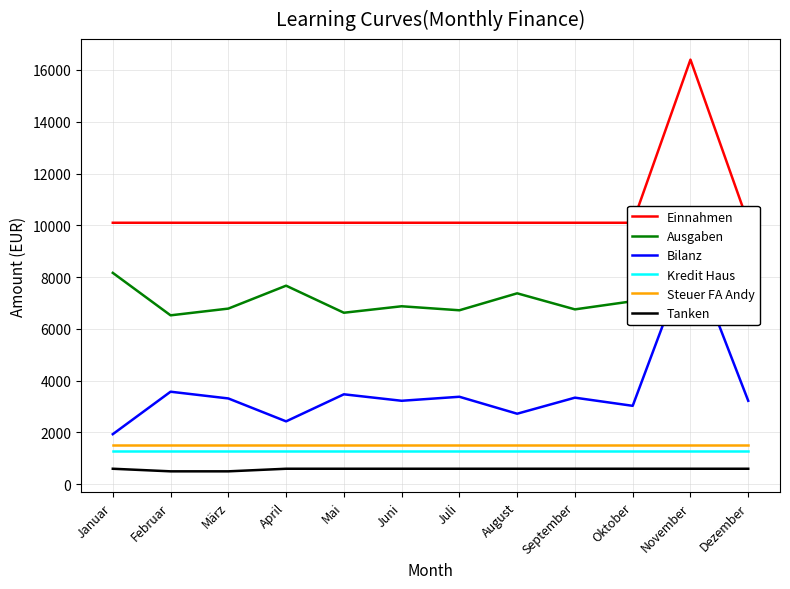

True or false: Ausgaben and Kredit Haus intersect in this chart.

False